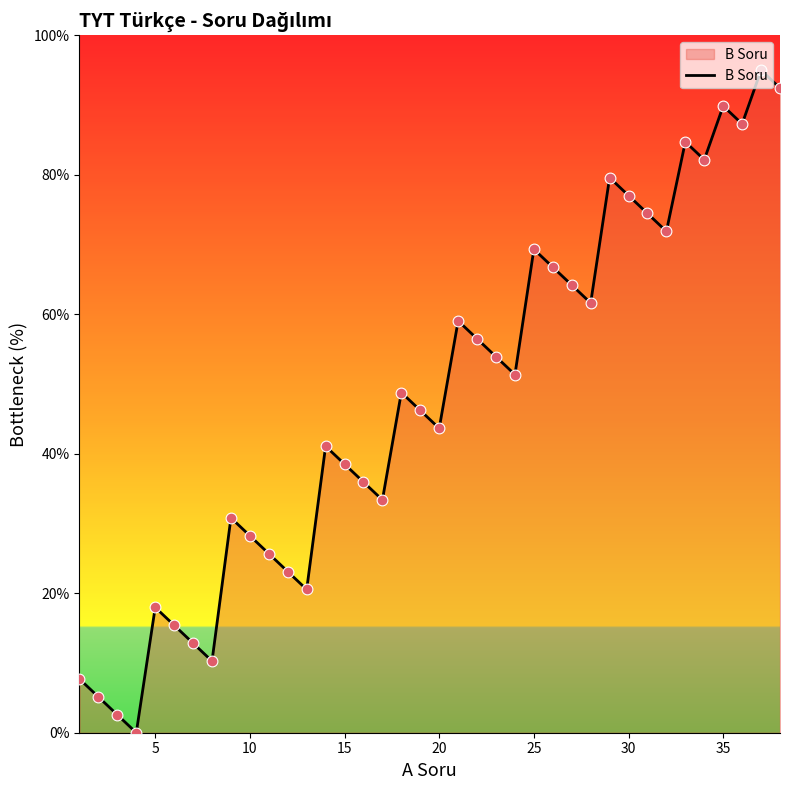

What is the greatest value displayed?

95.0